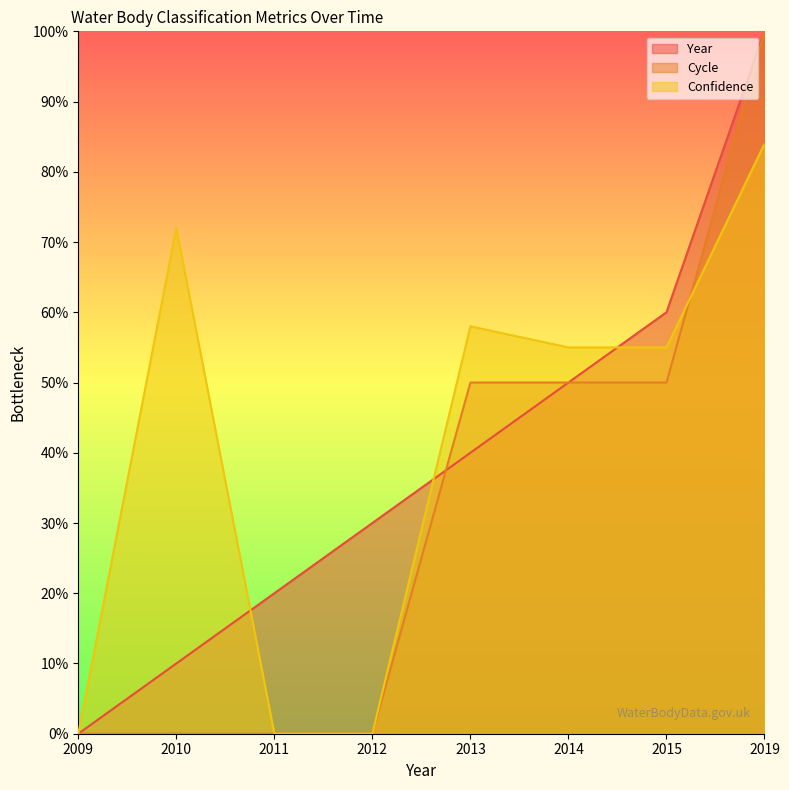

List the labels in order of Confidence value, smallest first.

2009, 2011, 2012, 2014, 2015, 2013, 2010, 2019